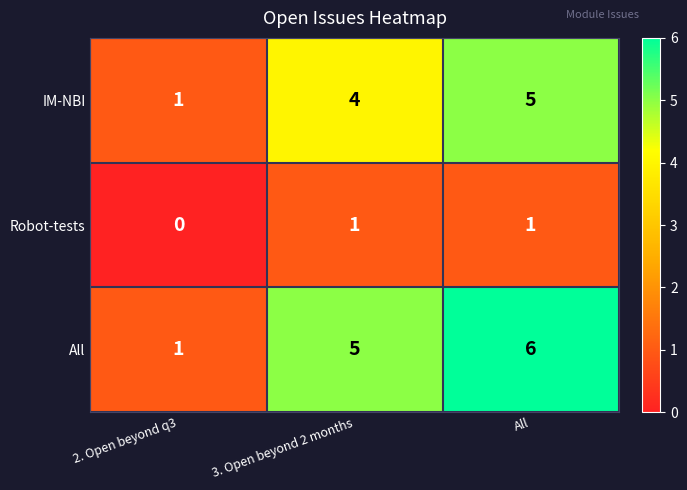

Which category has the highest value in the All series?

All